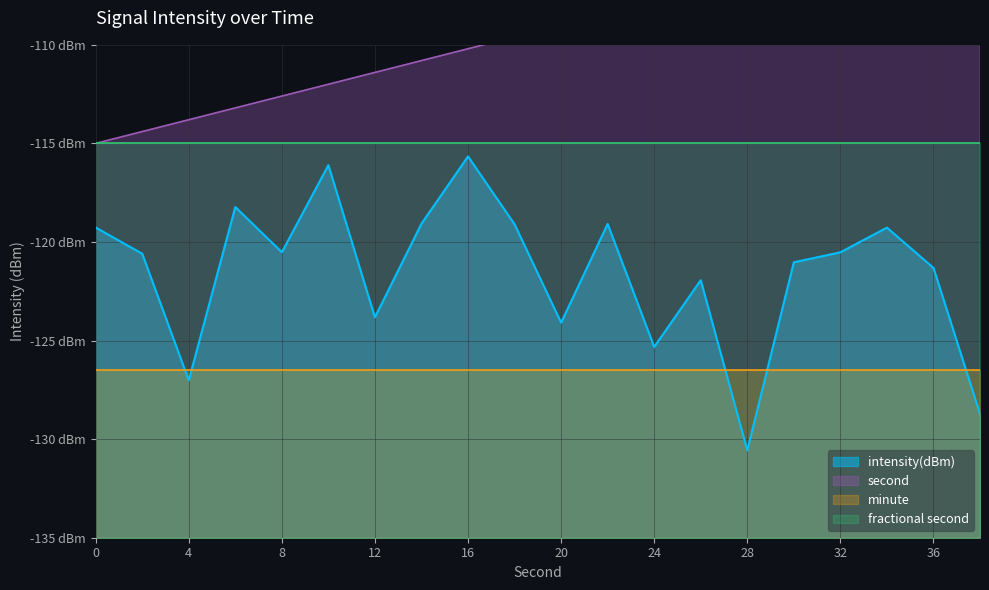

Which category has the highest value in the intensity(dBm) series?

16